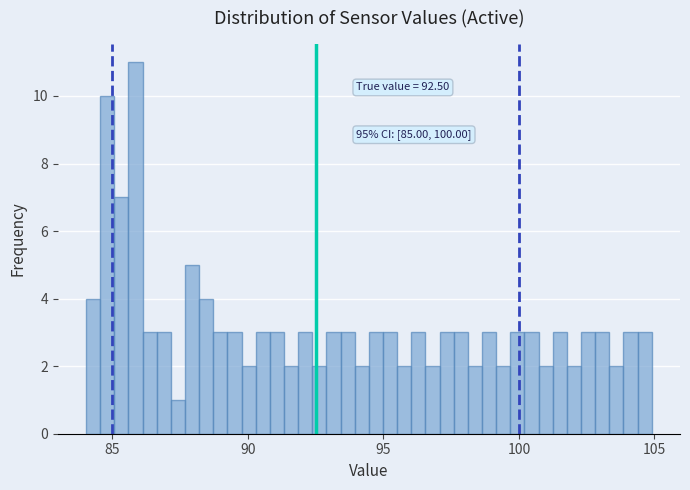

Read against the x-axis, roughly where is the centre of the tallest bar?

86.0